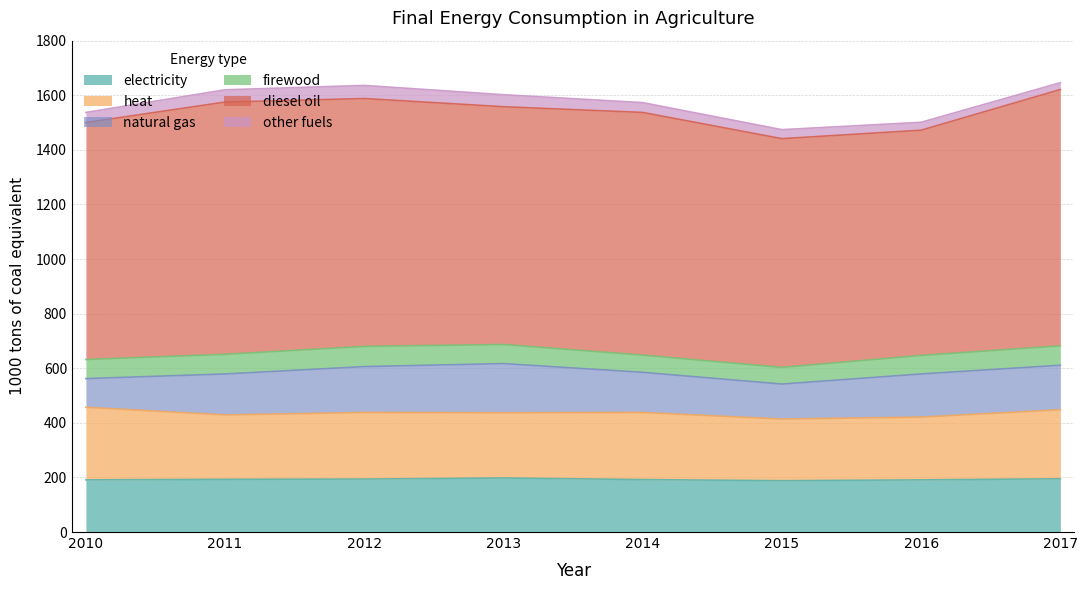

At which category is the sum across all series the highest?

2017